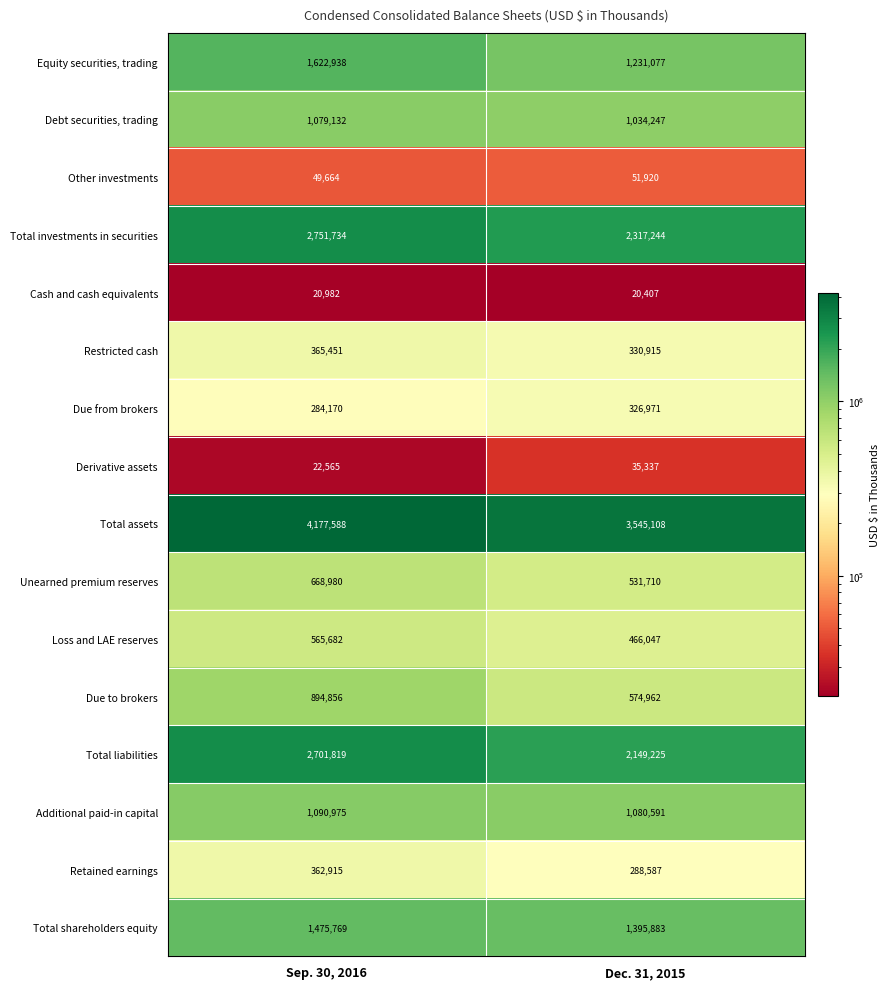

Read the Total shareholders equity value at Sep. 30, 2016, to the nearest 100.

1475800